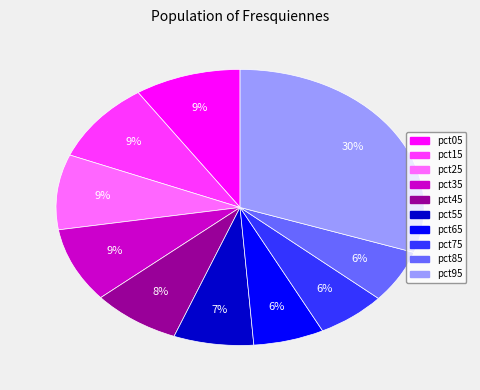

Which slice is the largest?

pct95